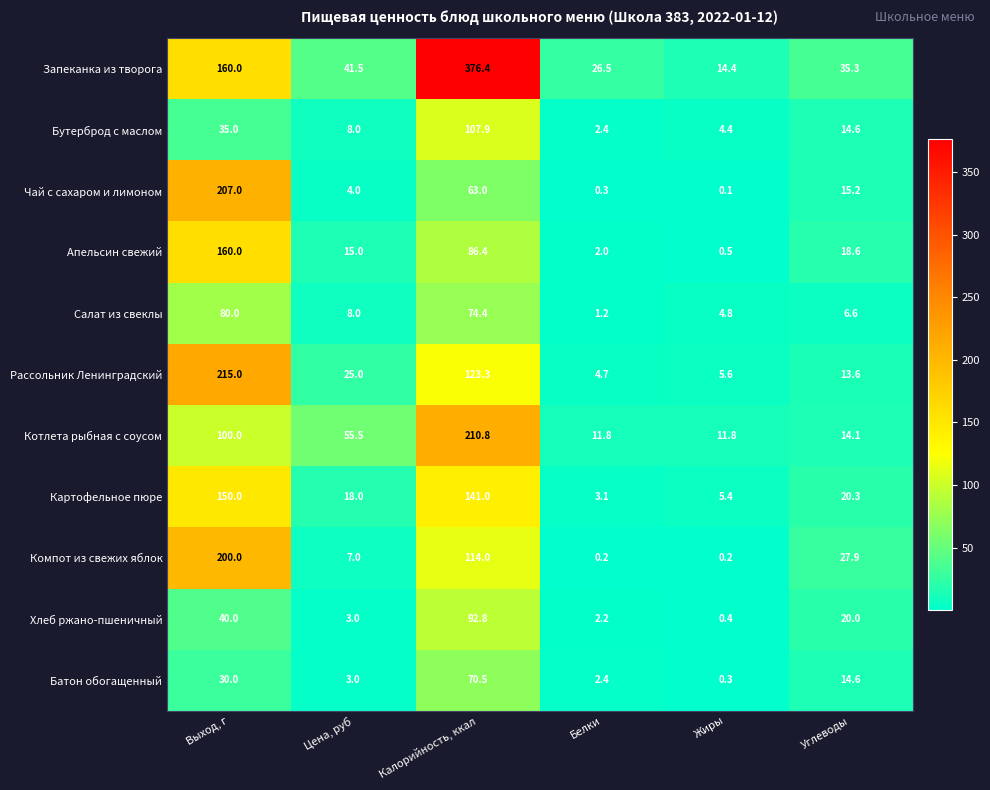

How many distinct data groups are displayed?

11